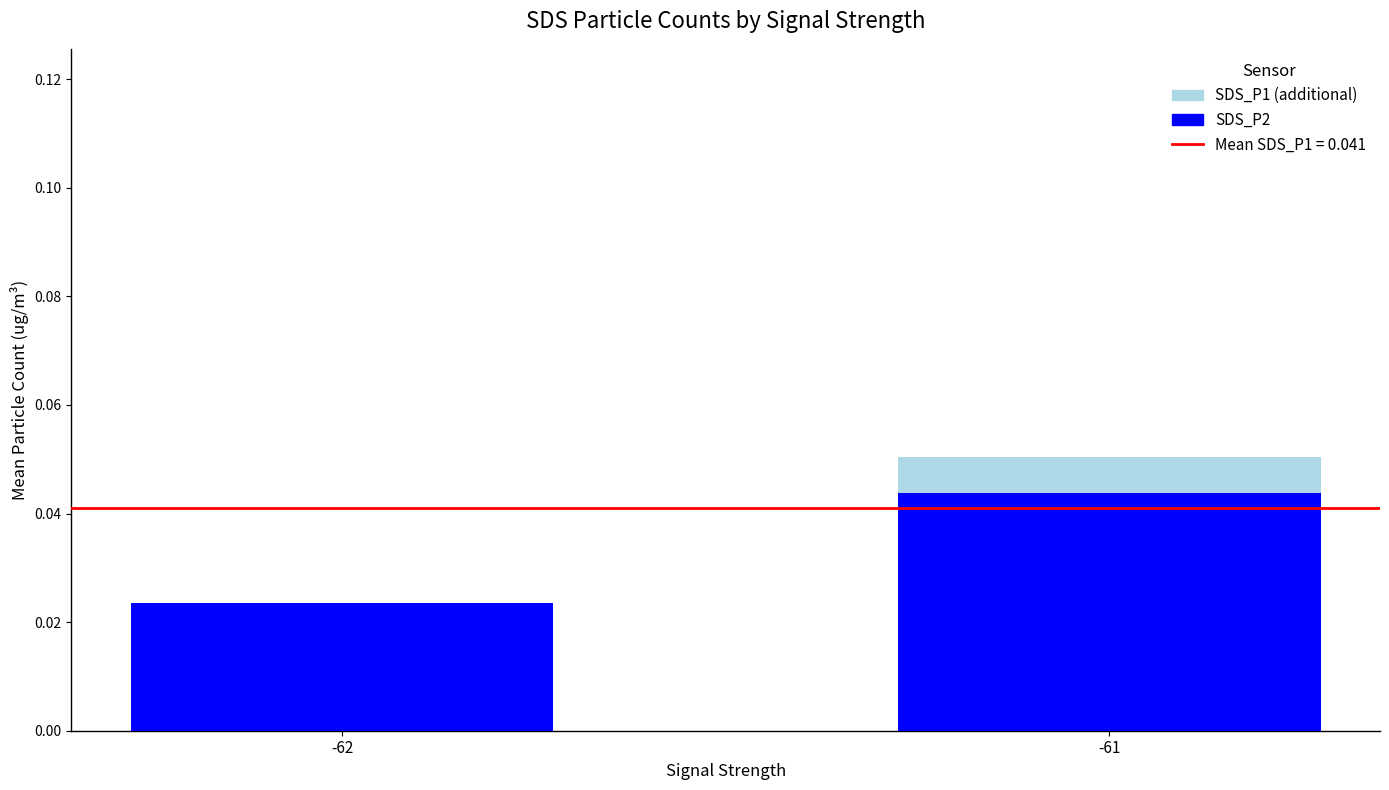

Which category has the highest value in the SDS_P2 series?

-61